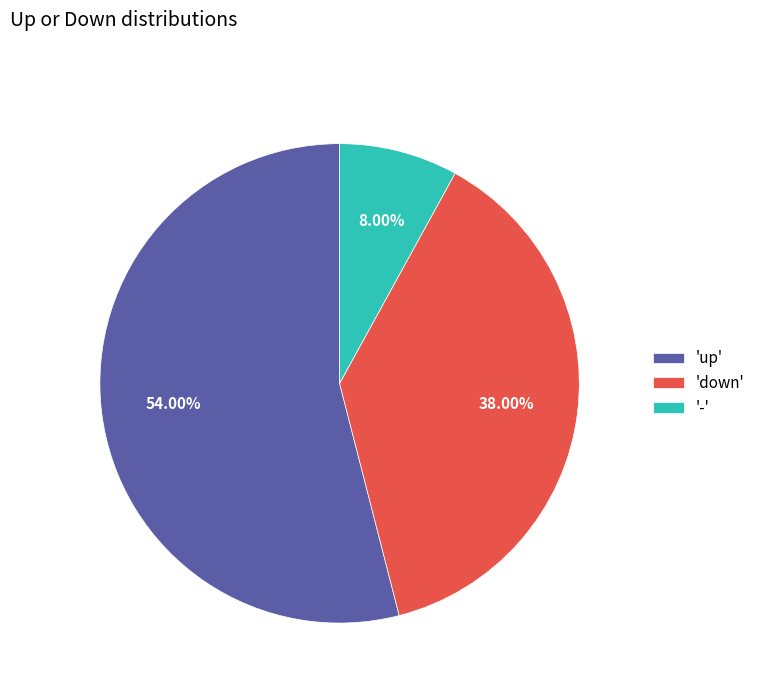

Does 'up' represent more than half of the total?

Yes